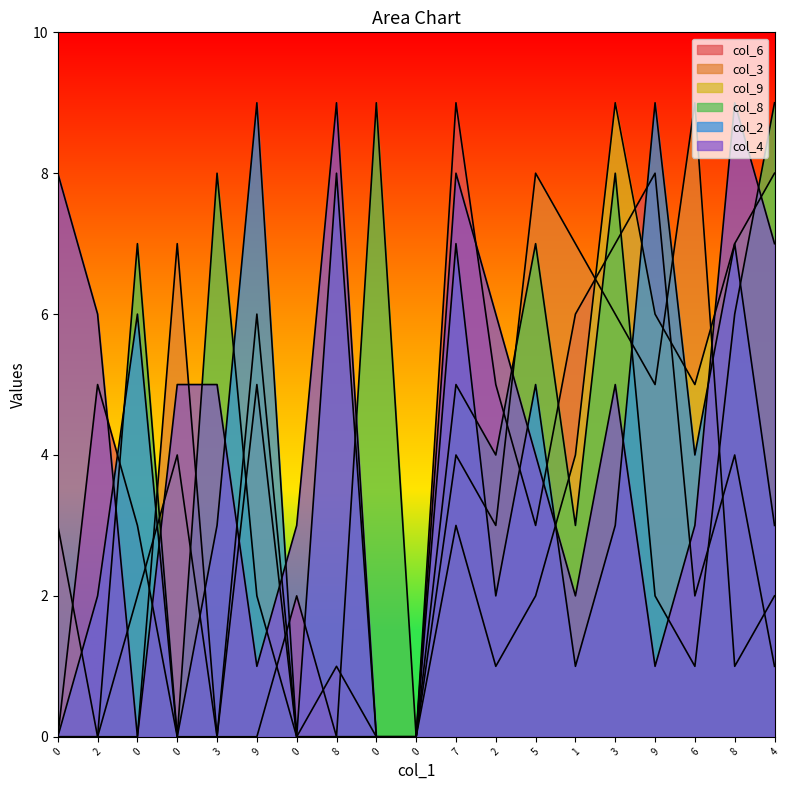

What is the value of the col_9 point at the 10th from the left?

3